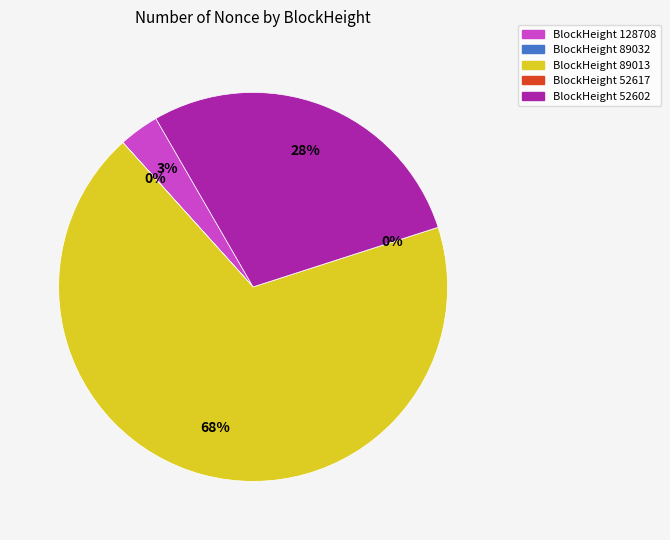

To the nearest percent, what percentage of the pie is 128708?

3%